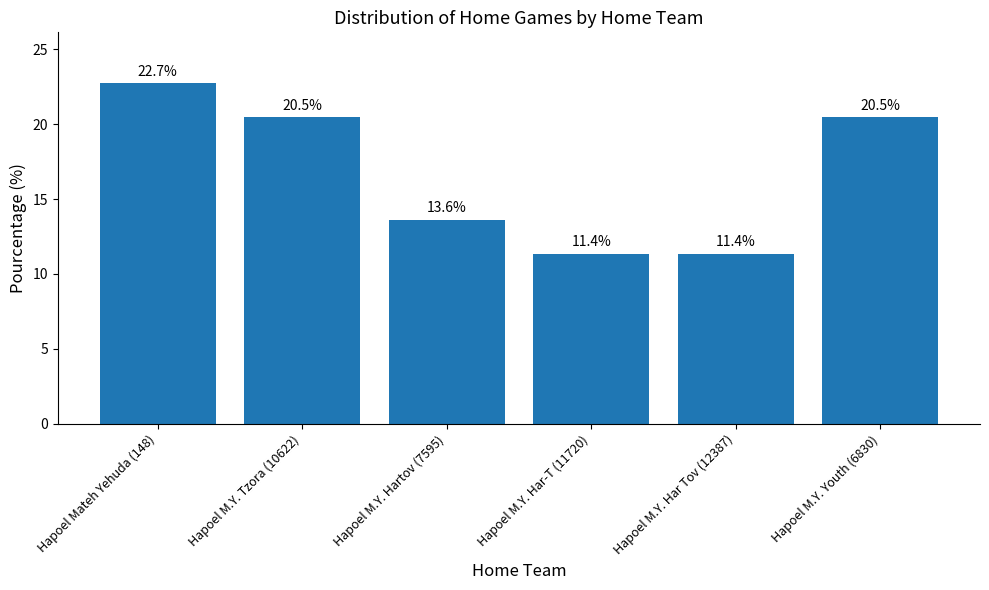

What is the value of the 3rd bar from the left?

13.6